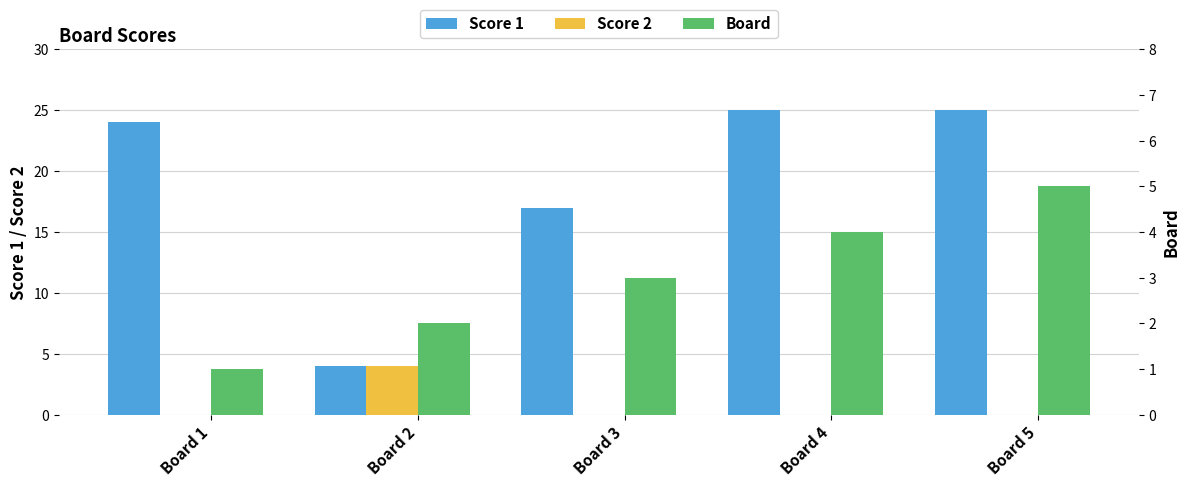

What is the maximum value shown in the chart?

25